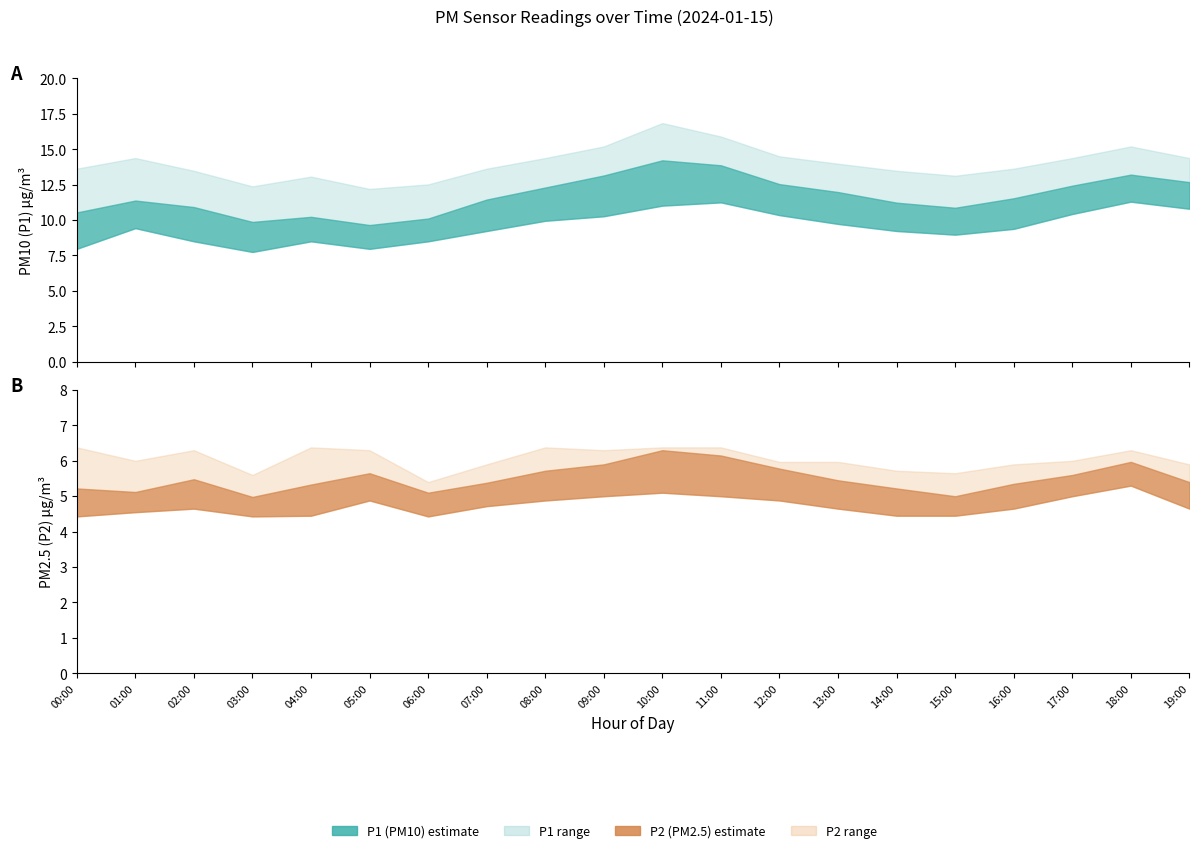

How many values in the P2 series are below 5?

1